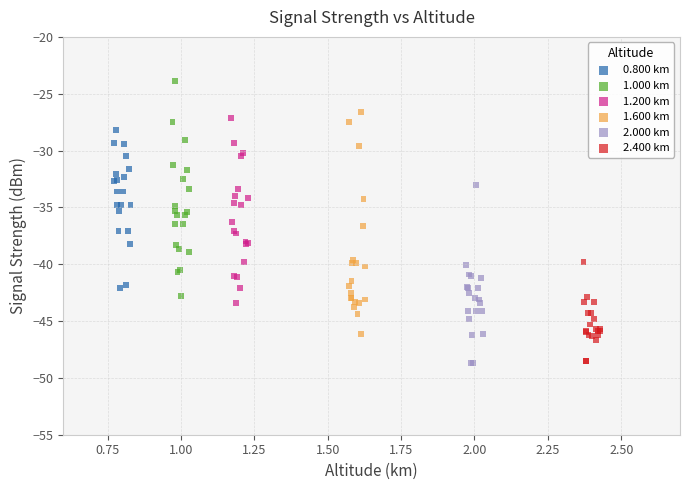

Which series contains the highest Y value?

1.000 km